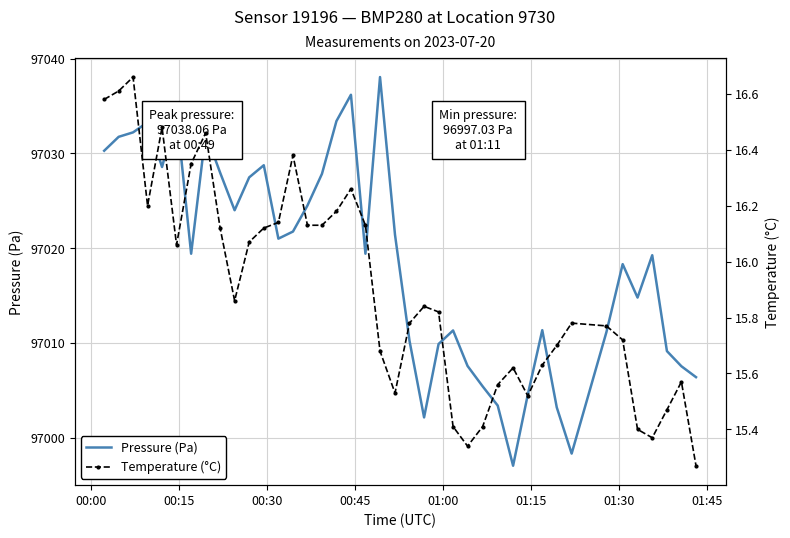

What are all the series names shown in the legend?

Pressure (Pa), Temperature (°C)